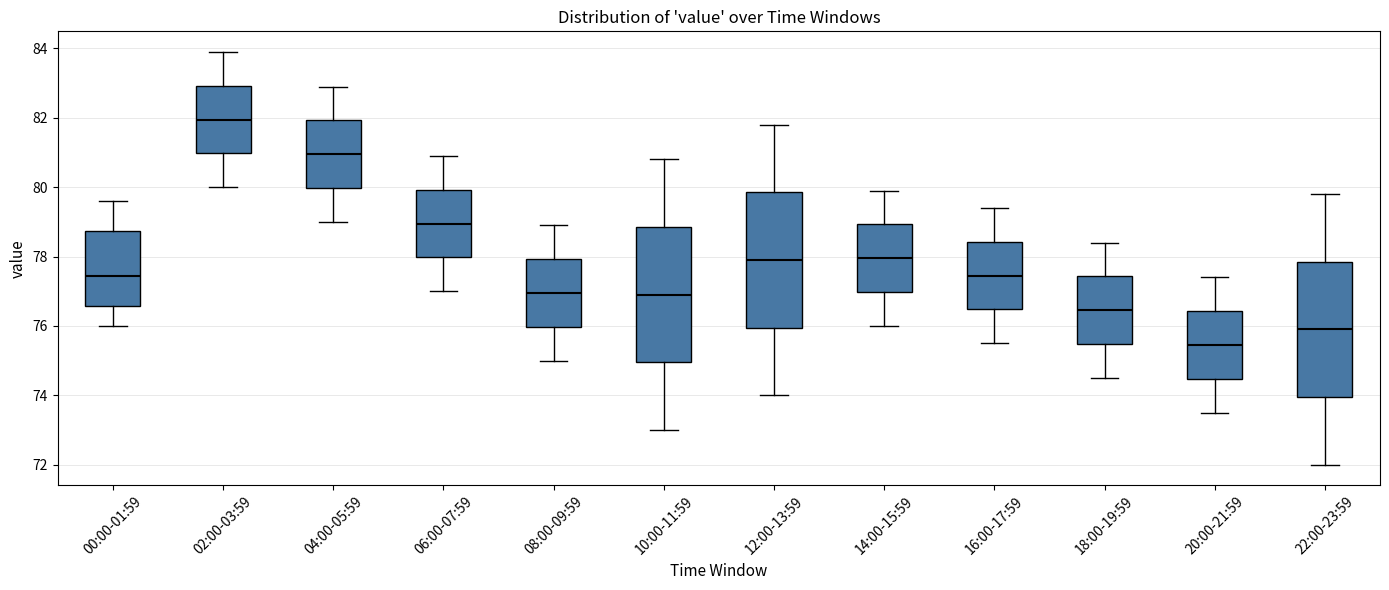

Which box's median line is the lowest?

20:00-21:59